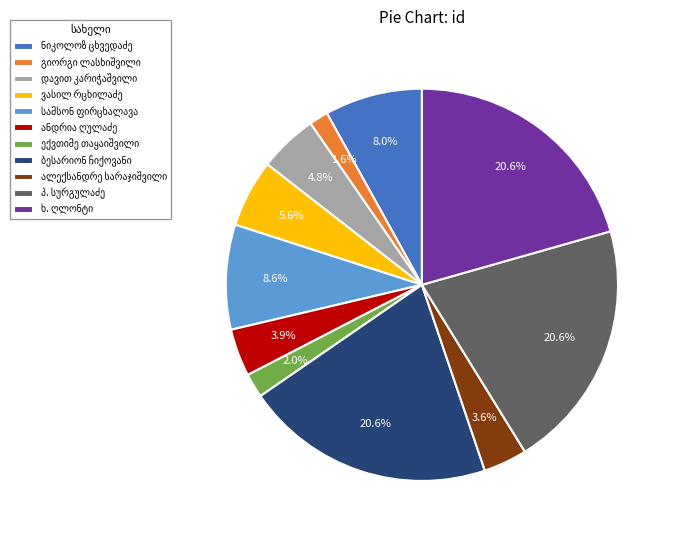

Is there a majority slice in this chart?

No